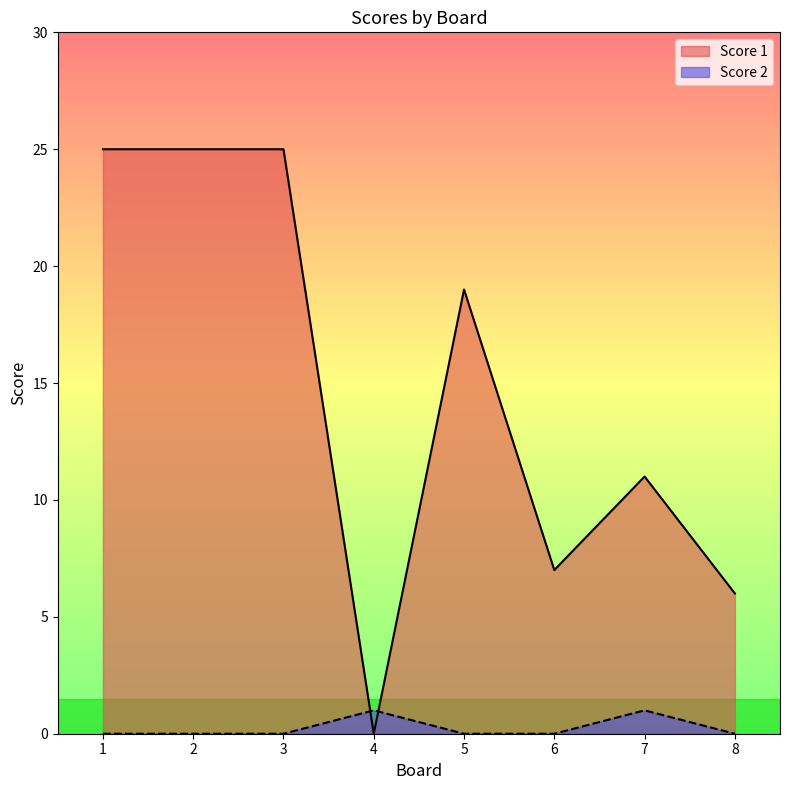

At how many categories does at least one series exceed 7?

5